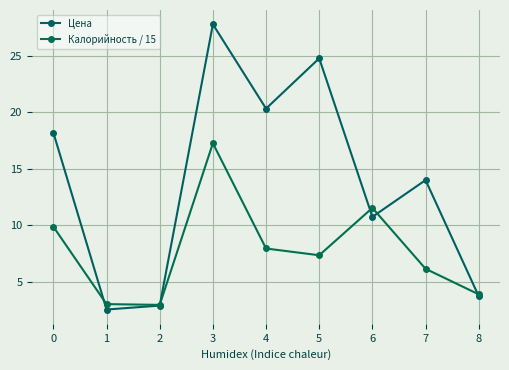

Rank the series by their average value, from highest to lowest.

Цена, Калорийность / 15